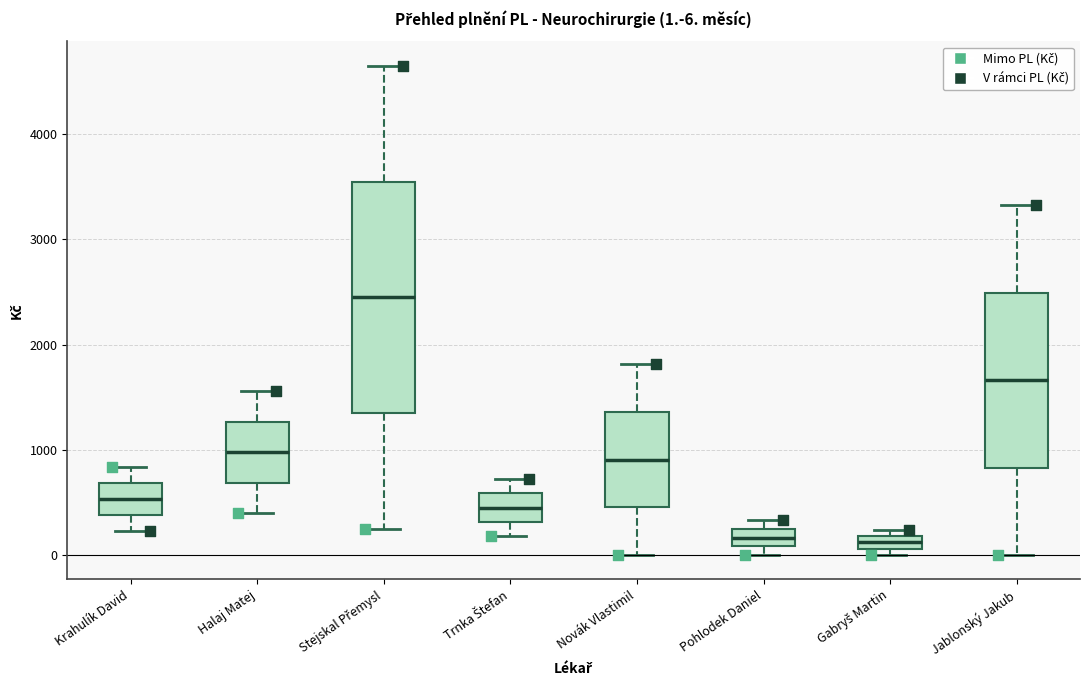

Which box's median line is the highest?

Stejskal Přemysl